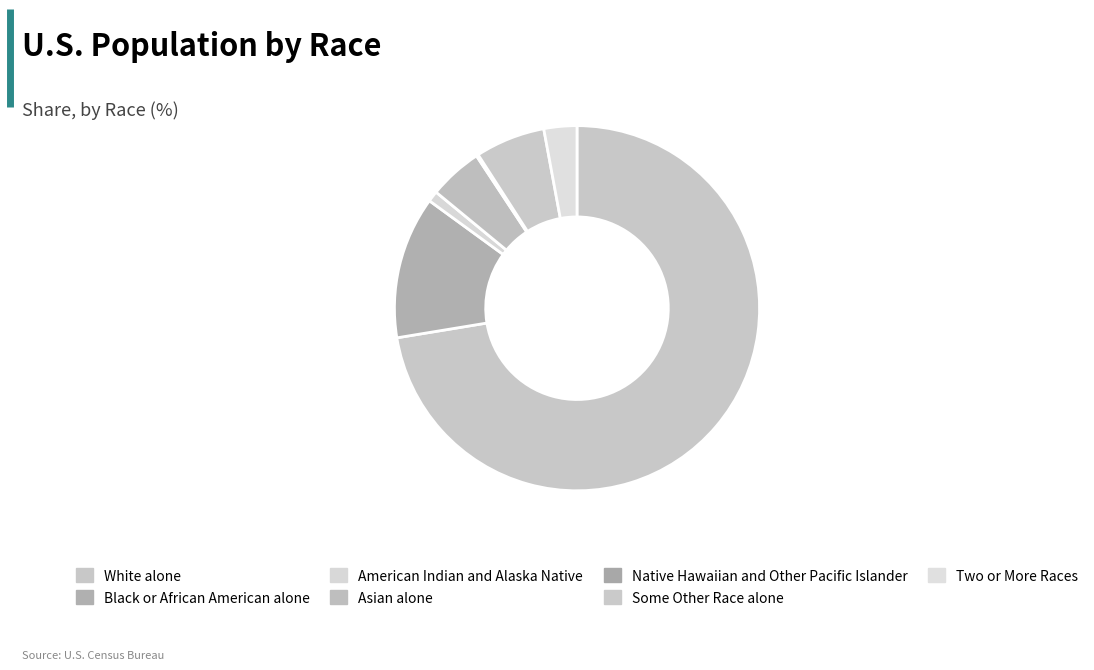

Combined, what portion of the pie is Asian alone and Black or African American alone?

17.4%